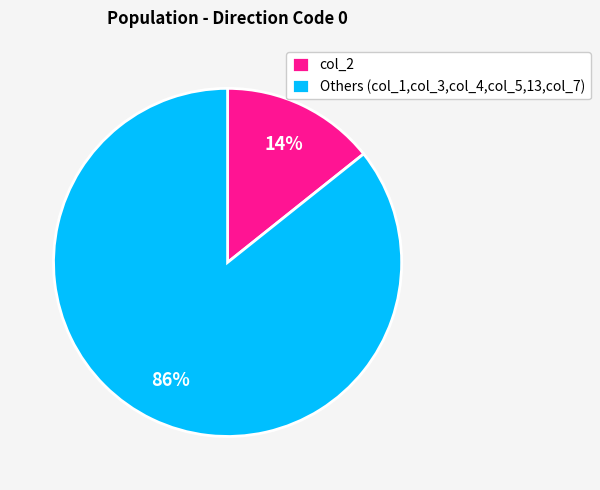

What percentage is the col_2 slice, to the nearest percent?

14%